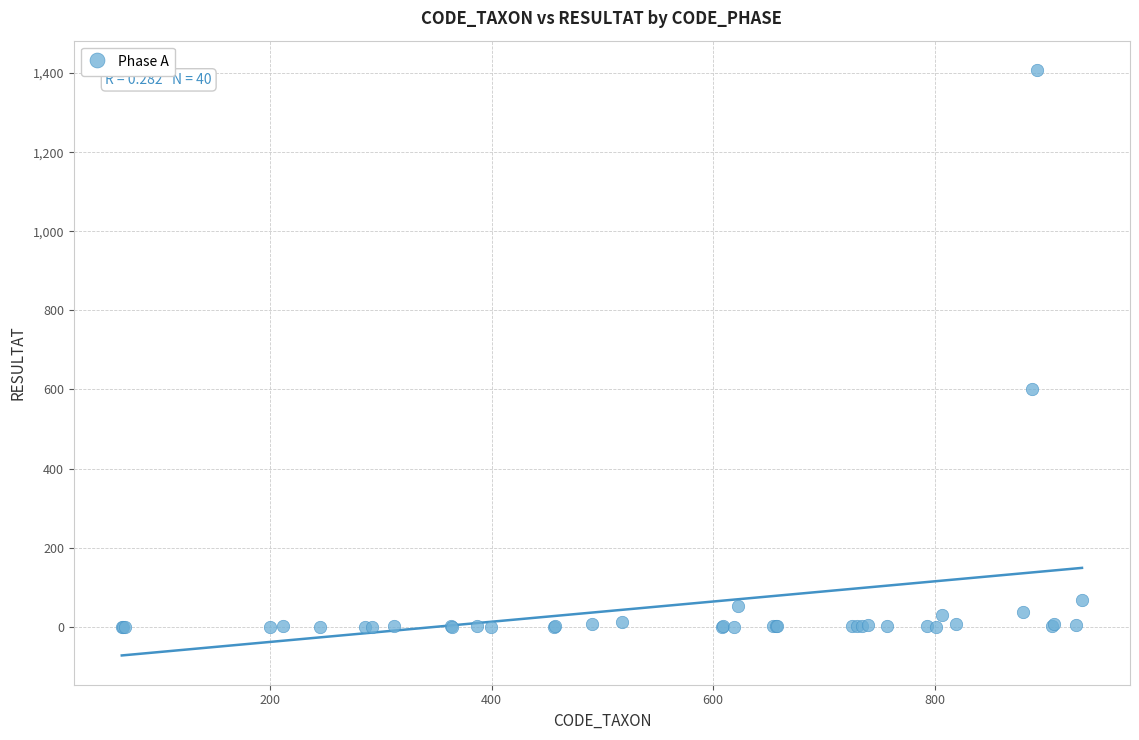

What Y value in the scatter plot is closest to 704?

602